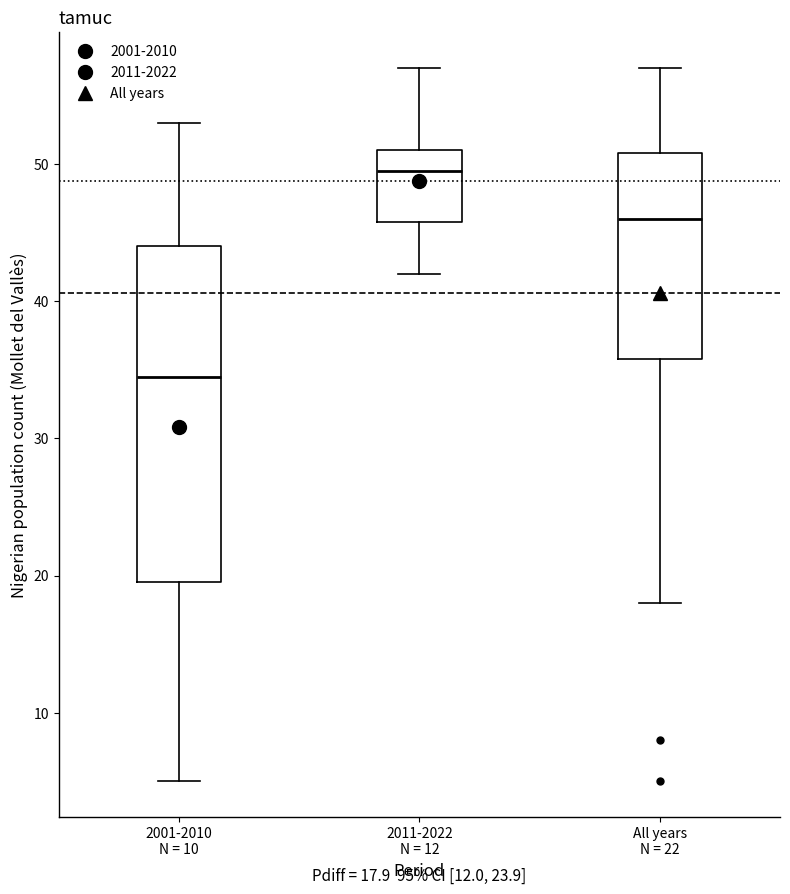

Which box has the lowest median line?

2001-2010 N = 10